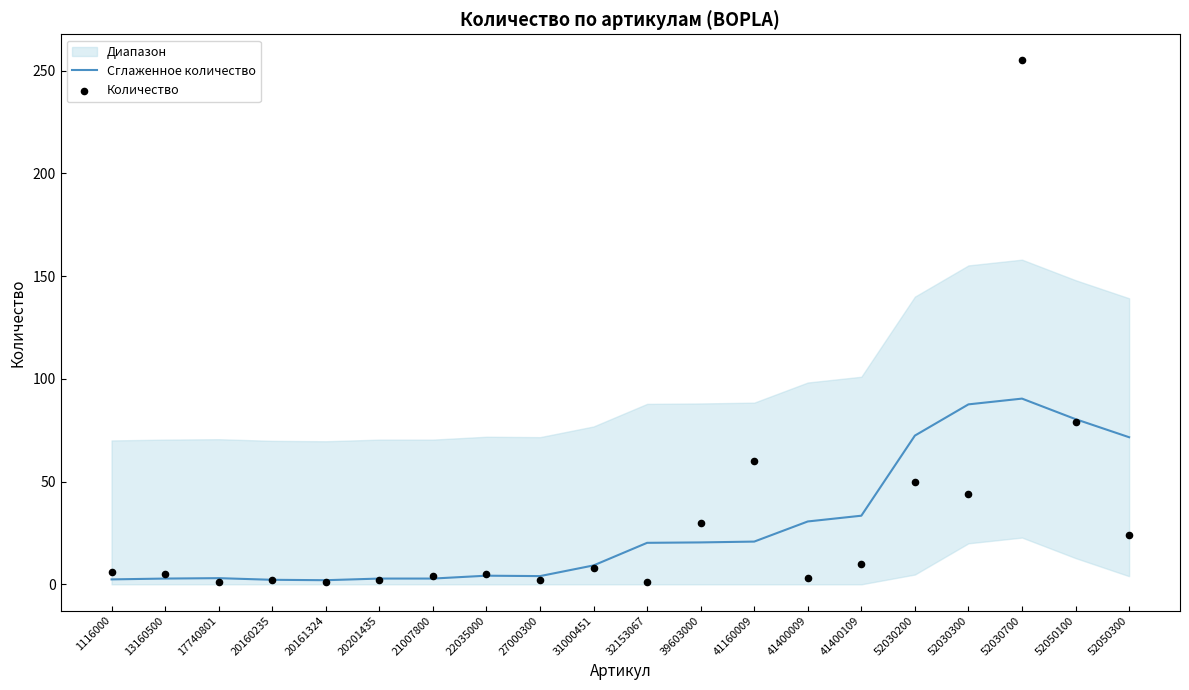

At how many categories does at least one series exceed 35?

6